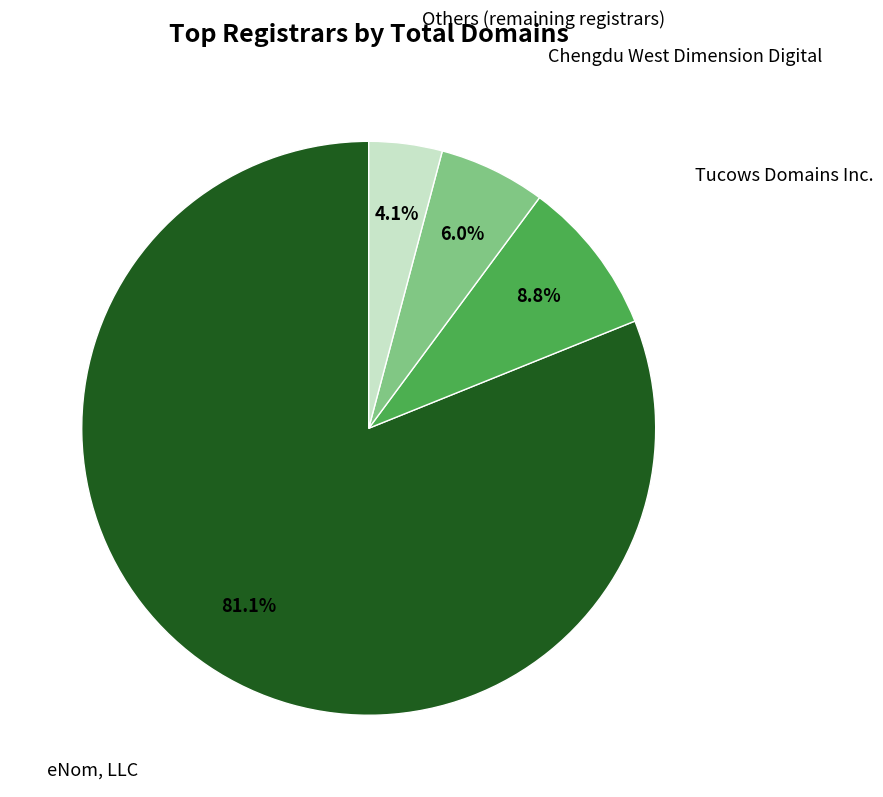

Is there any slice that represents more than half of the pie?

Yes